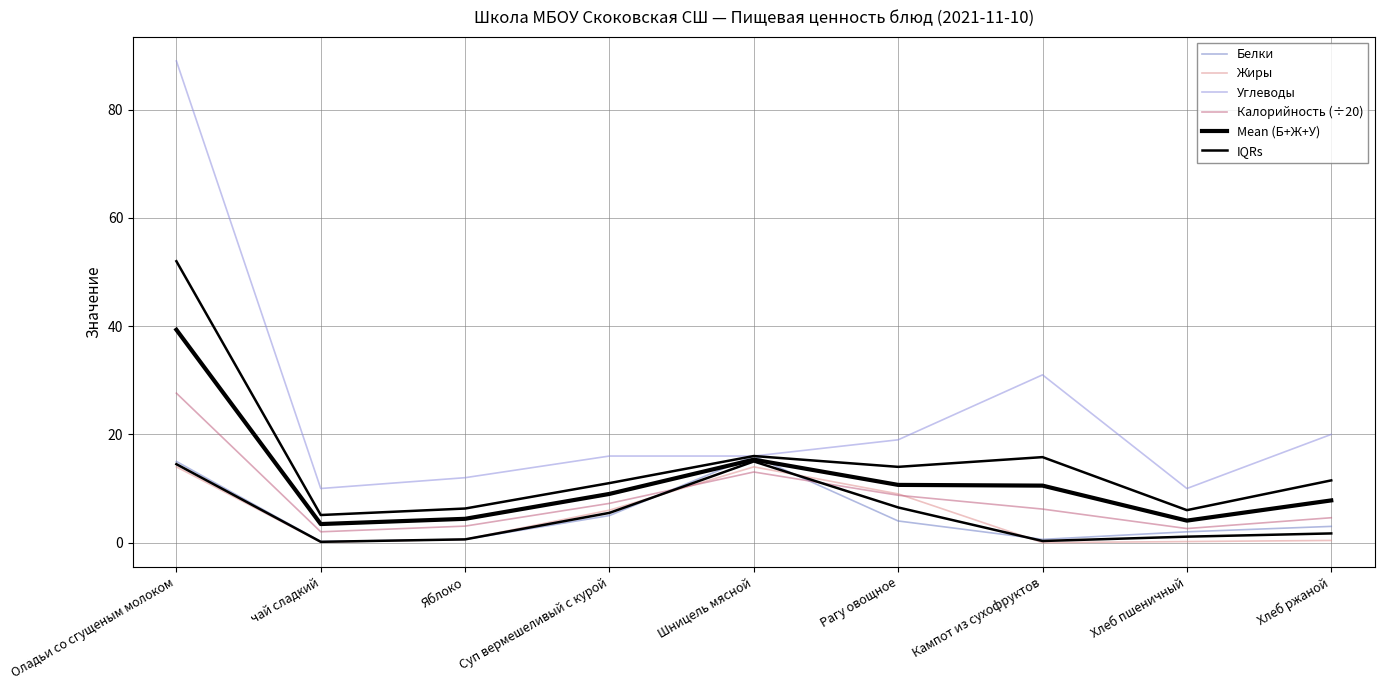

How many interior local peaks does the Калорийность (÷20) series have?

1